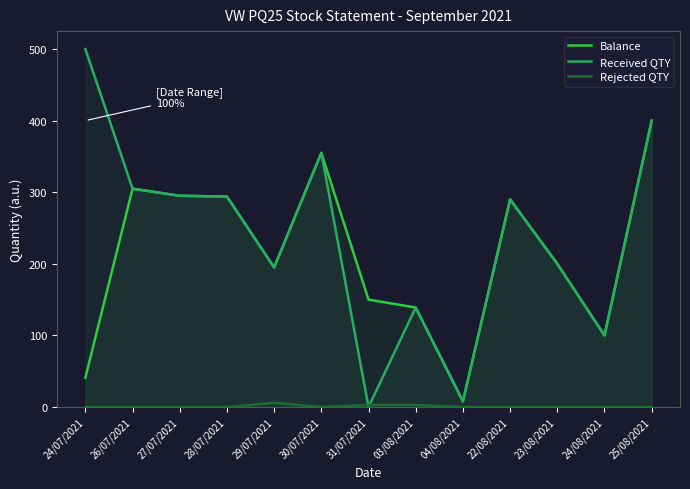

True or false: Balance and Received QTY cross at least once.

False